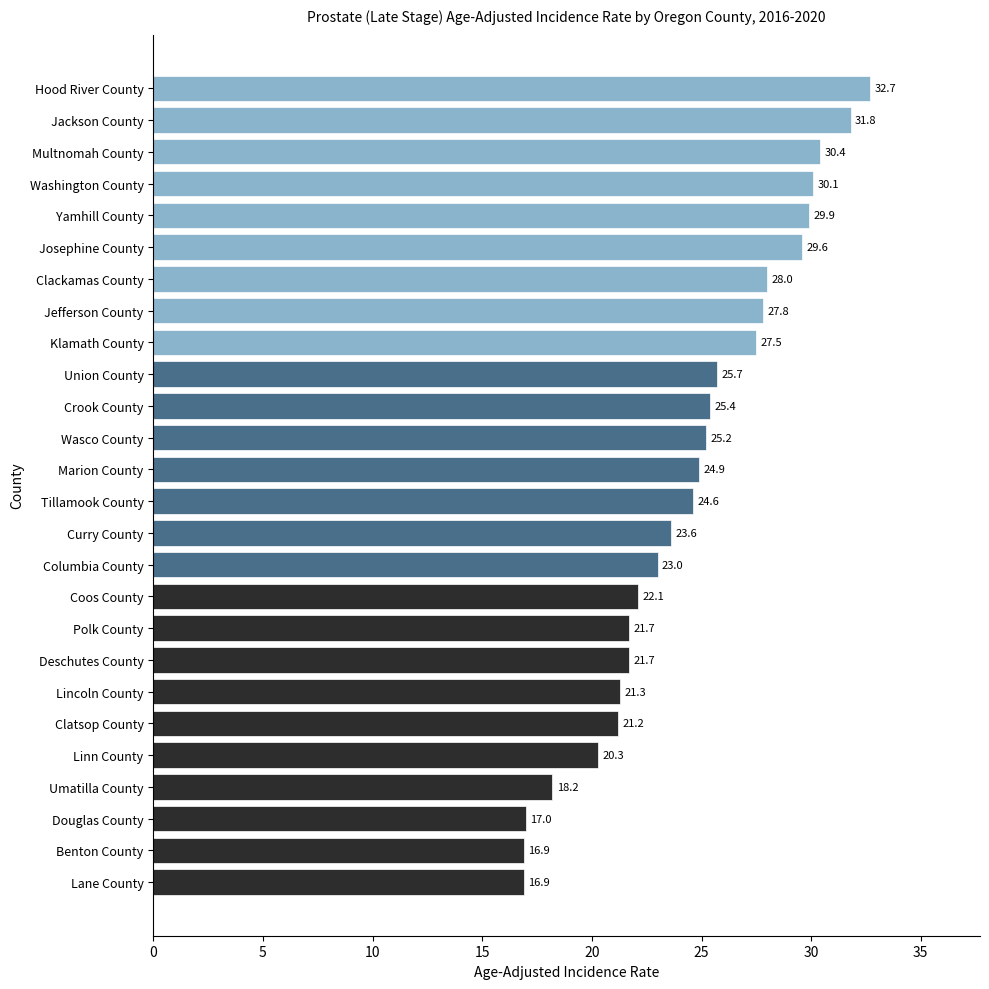

How many values exceed 24?

14